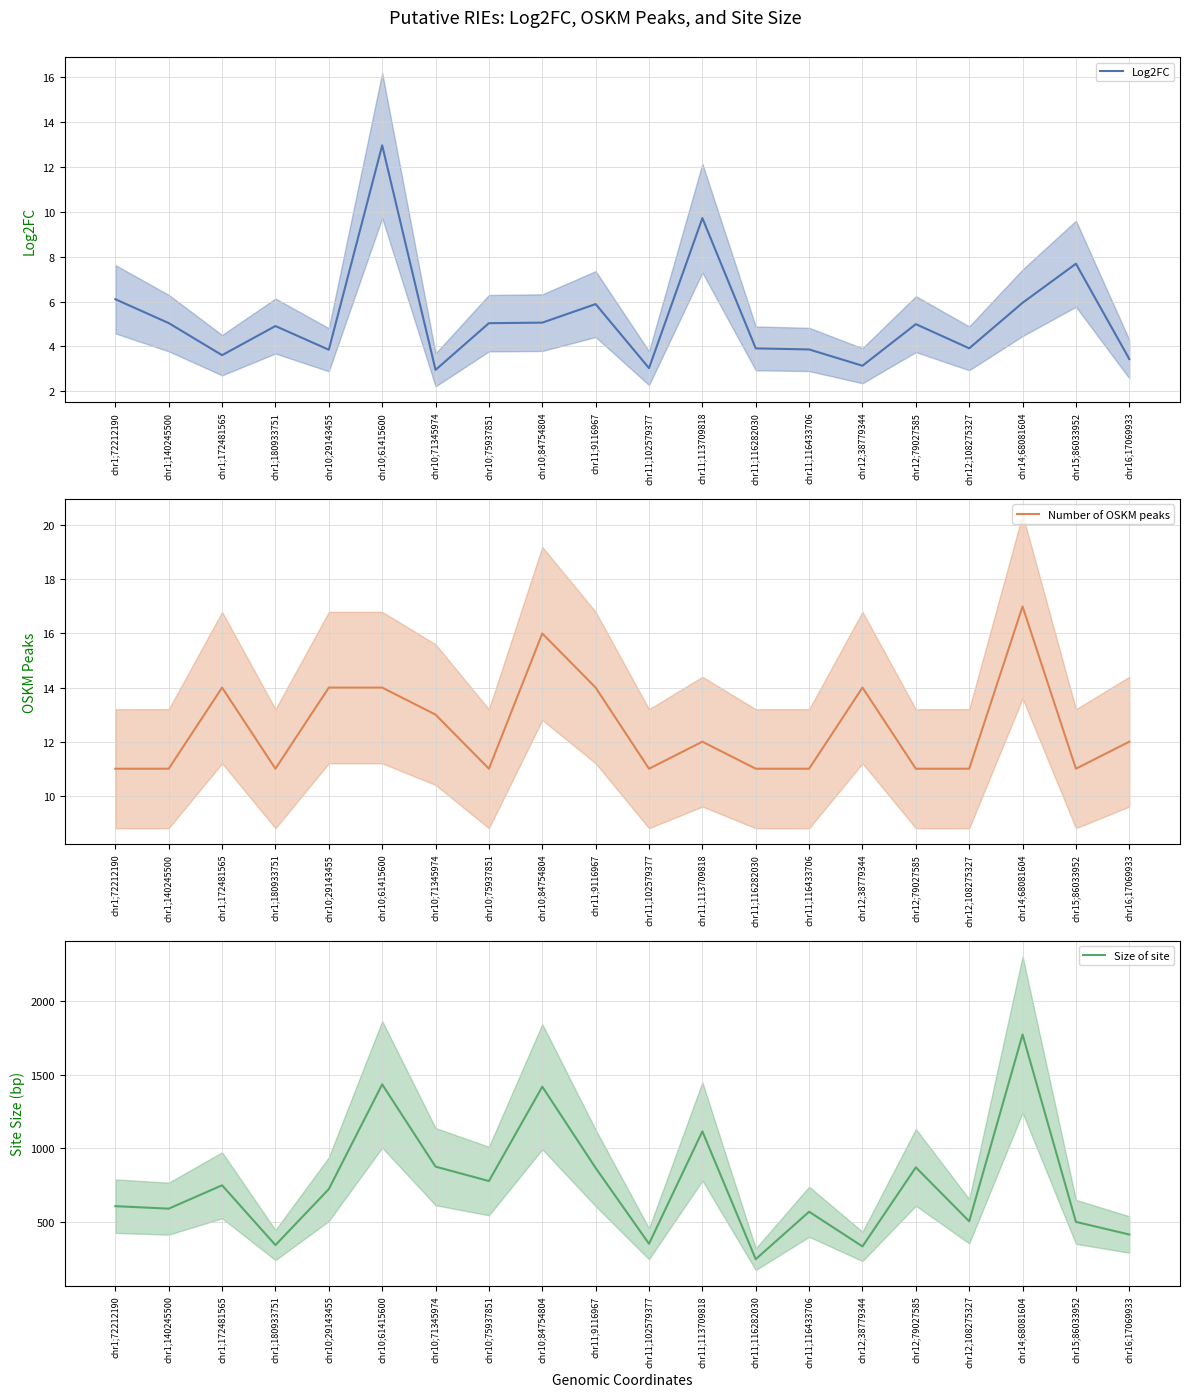

Reading left to right, what are all the values shown in this chart?

Log2FC: chr1;72212190=6.1	chr1;140245500=5.0	chr1;172481565=3.6	chr1;180933751=4.9	chr10;29143455=3.8	chr10;61415600=13.0	chr10;71345974=3.0	chr10;75937851=5.0	chr10;84754804=5.1	chr11;9116967=5.9	chr11;102579377=3.0	chr11;113709818=9.7	chr11;116282030=3.9	chr11;116433706=3.9	chr12;38779344=3.1	chr12;79027585=5.0	chr12;108275327=3.9	chr14;68081604=5.9	chr15;86033952=7.7	chr16;17069933=3.4
Number of OSKM peaks: chr1;72212190=11.0	chr1;140245500=11.0	chr1;172481565=14.0	chr1;180933751=11.0	chr10;29143455=14.0	chr10;61415600=14.0	chr10;71345974=13.0	chr10;75937851=11.0	chr10;84754804=16.0	chr11;9116967=14.0	chr11;102579377=11.0	chr11;113709818=12.0	chr11;116282030=11.0	chr11;116433706=11.0	chr12;38779344=14.0	chr12;79027585=11.0	chr12;108275327=11.0	chr14;68081604=17.0	chr15;86033952=11.0	chr16;17069933=12.0
Size of site: chr1;72212190=607.0	chr1;140245500=590.0	chr1;172481565=749.0	chr1;180933751=342.0	chr10;29143455=723.0	chr10;61415600=1436.0	chr10;71345974=876.0	chr10;75937851=778.0	chr10;84754804=1420.0	chr11;9116967=867.0	chr11;102579377=351.0	chr11;113709818=1116.0	chr11;116282030=246.0	chr11;116433706=569.0	chr12;38779344=333.0	chr12;79027585=871.0	chr12;108275327=504.0	chr14;68081604=1775.0	chr15;86033952=500.0	chr16;17069933=414.0